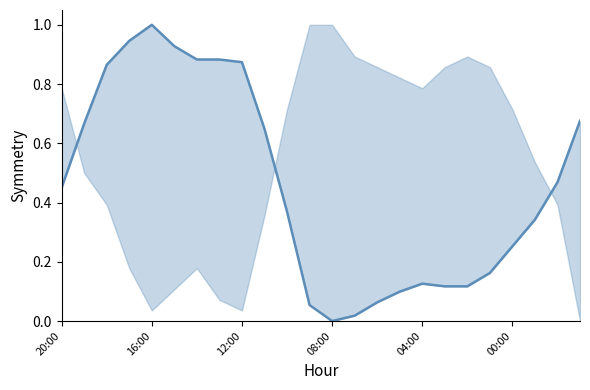

What is the value of the 4th point from the left?

0.9